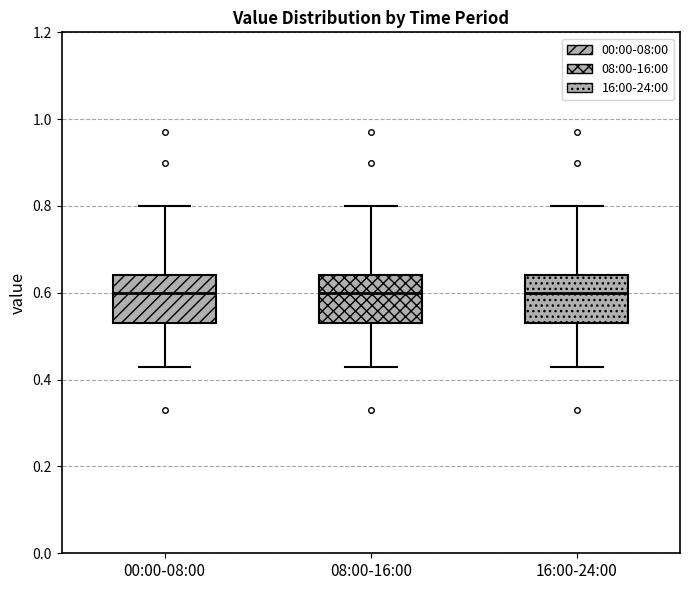

Reading left to right, read every box against the y-axis: the position of its median line, the range the box covers, and the ends of its whiskers. The values are not printed on the chart, so give them approximately, as read against the axis.

00:00-08:00: median 0.60, box 0.54 to 0.64, whiskers 0.44 to 0.80
08:00-16:00: median 0.60, box 0.54 to 0.64, whiskers 0.44 to 0.80
16:00-24:00: median 0.60, box 0.54 to 0.64, whiskers 0.44 to 0.80